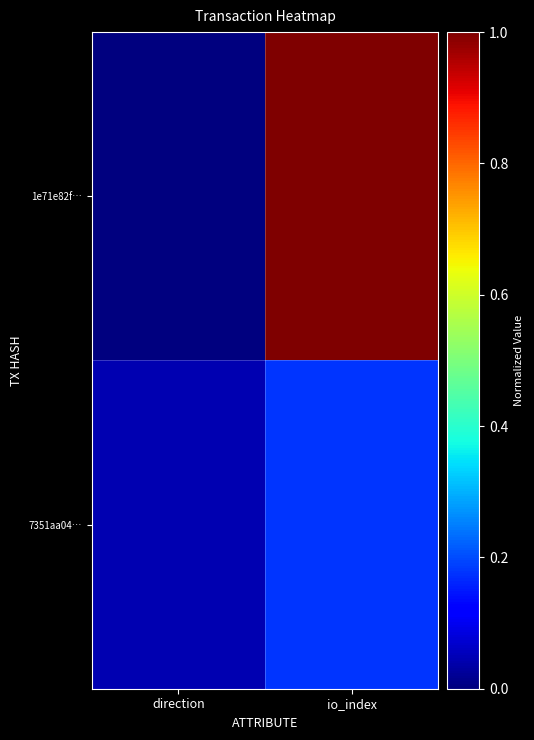

Reading left to right, transcribe all the data shown in this chart.

1e71e82f…: direction=0.0	io_index=1.0
7351aa04…: direction=0.0	io_index=0.2